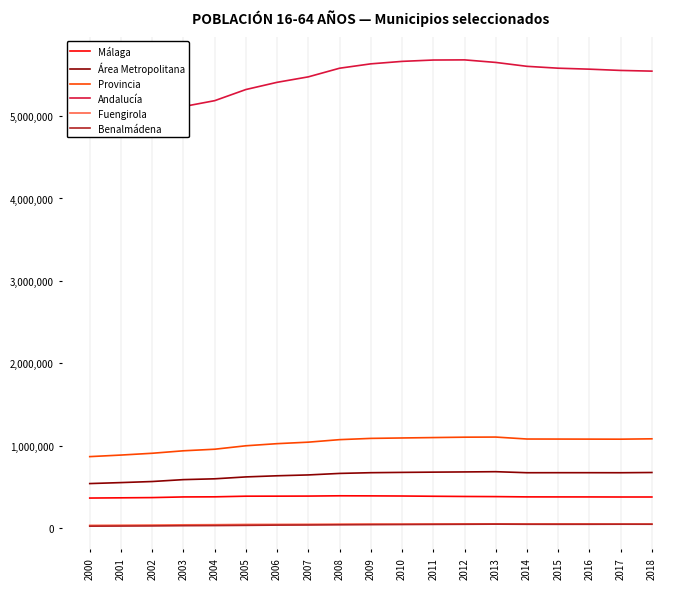

True or false: Andalucía and Málaga cross at least once.

False